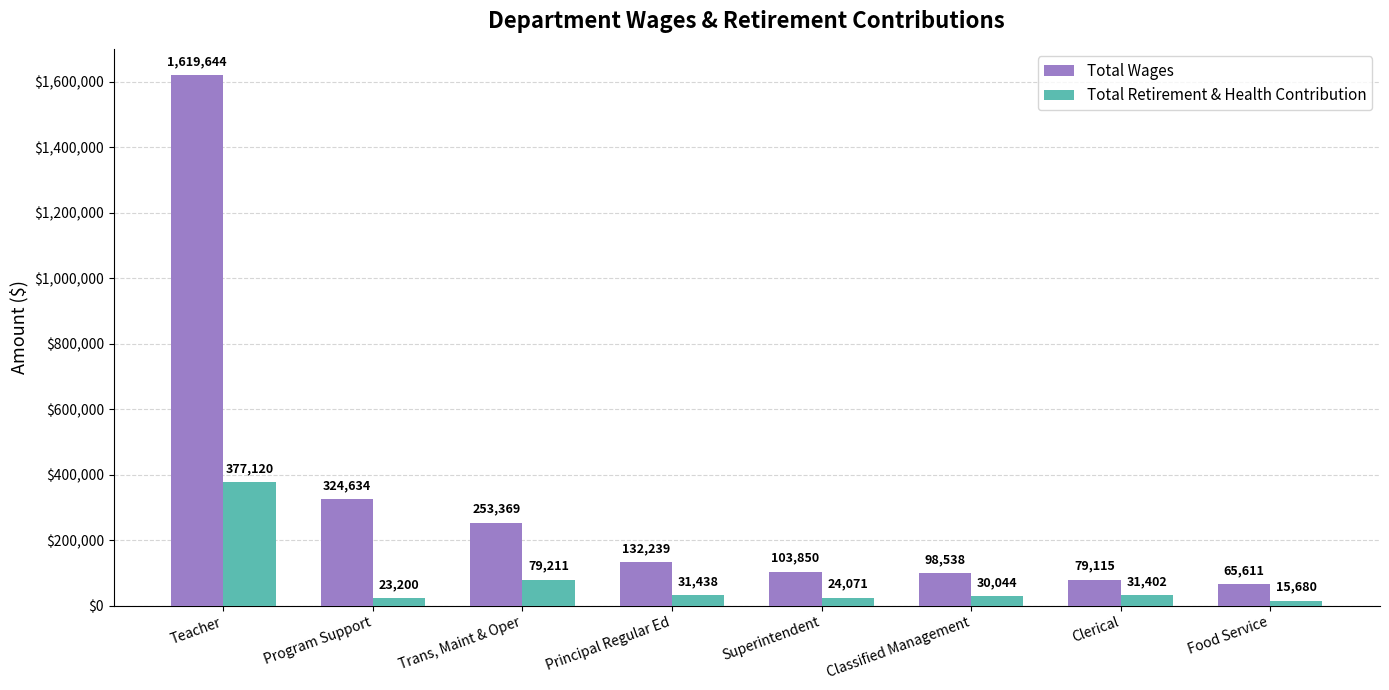

Between Teacher and Principal Regular Ed, which series saw the biggest shift?

Total Wages